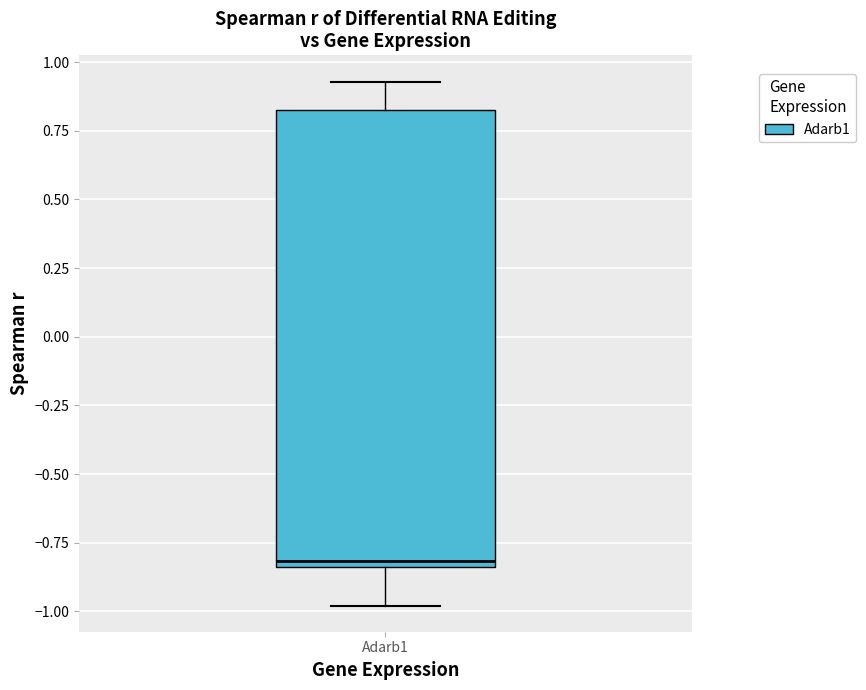

Transcribe this box plot: give where the median line is, the range the box spans, and where the two whiskers end, as read against the y-axis. The values are not printed on the chart, so give them approximately, as read against the axis.

median -0.80, box -0.85 to 0.85, whiskers -1.00 to 0.95